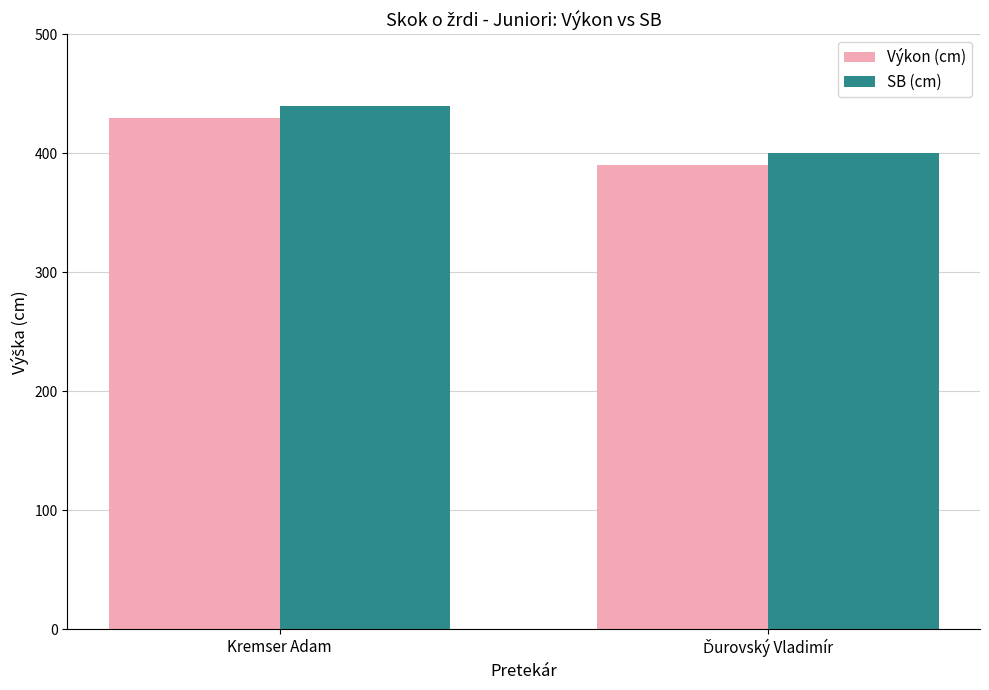

Reading left to right, transcribe all the data shown in this chart.

Výkon (cm): 430	390
SB (cm): 440	400